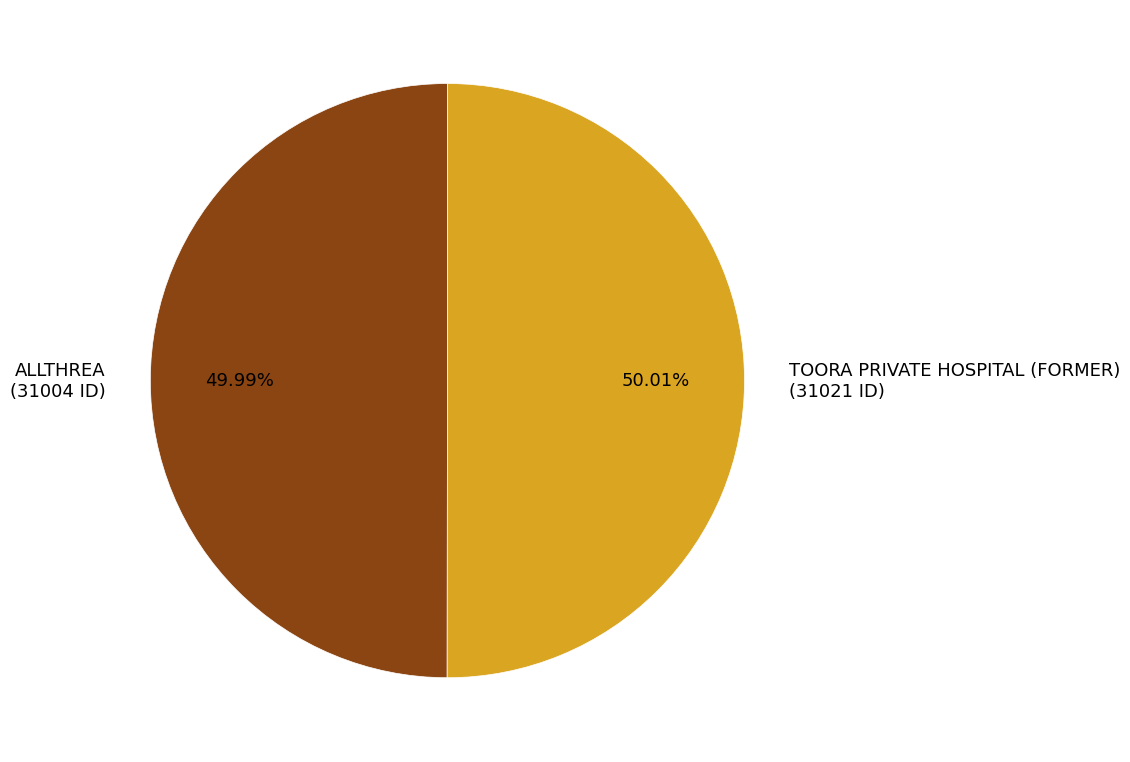

How many slices are in this pie chart?

2